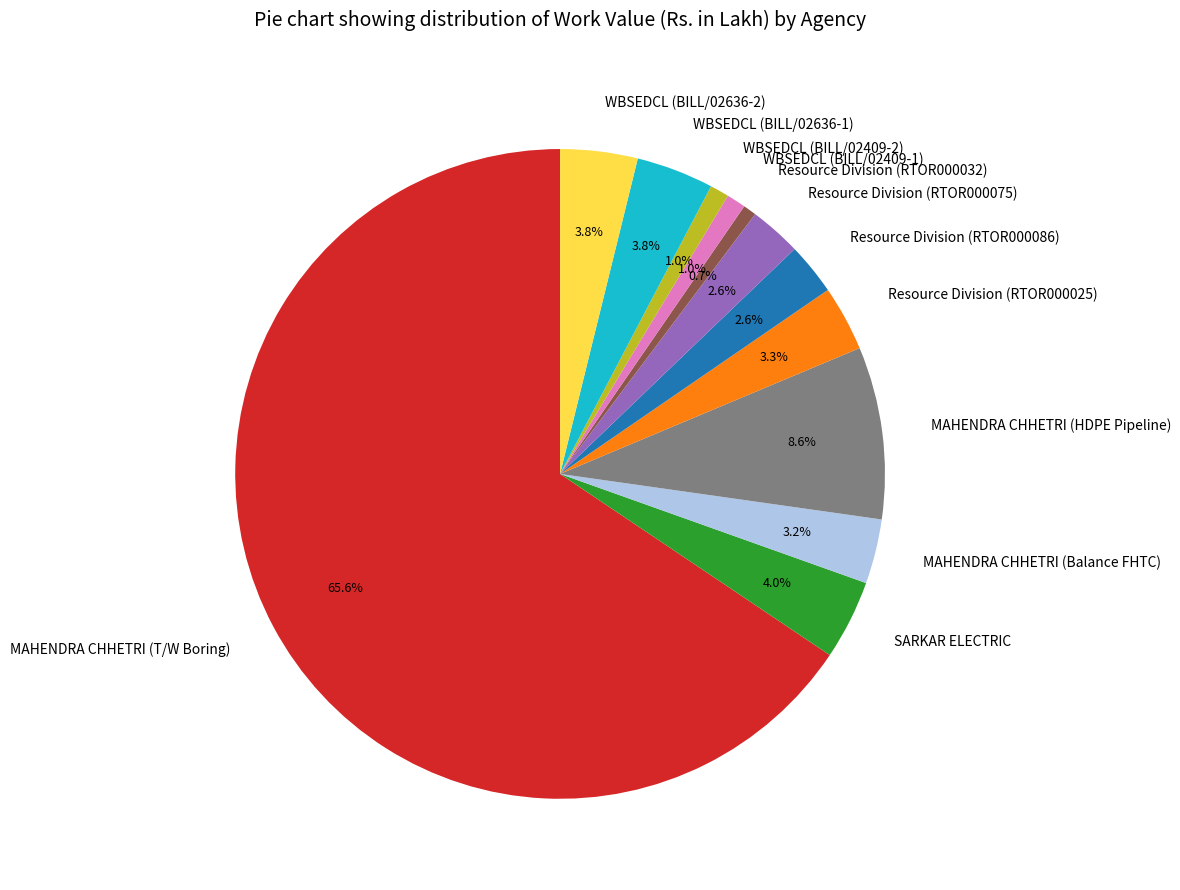

Is there a majority slice in this chart?

Yes